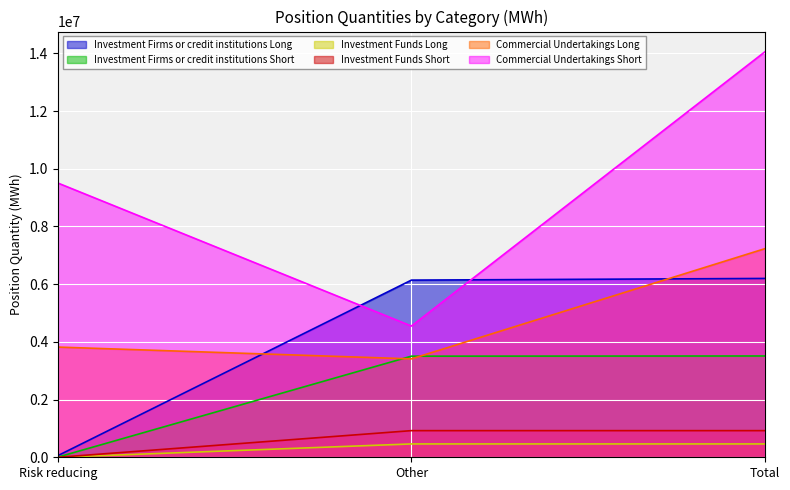

What position from the right is Total?

1